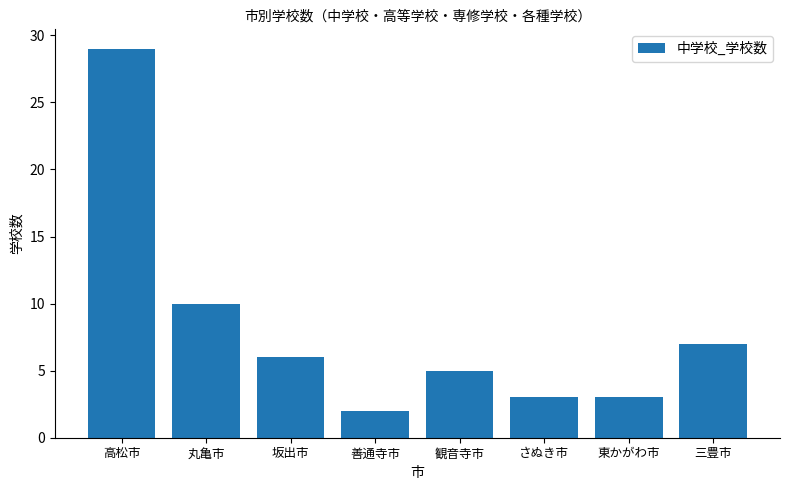

At which label is the value closest to 15?

丸亀市